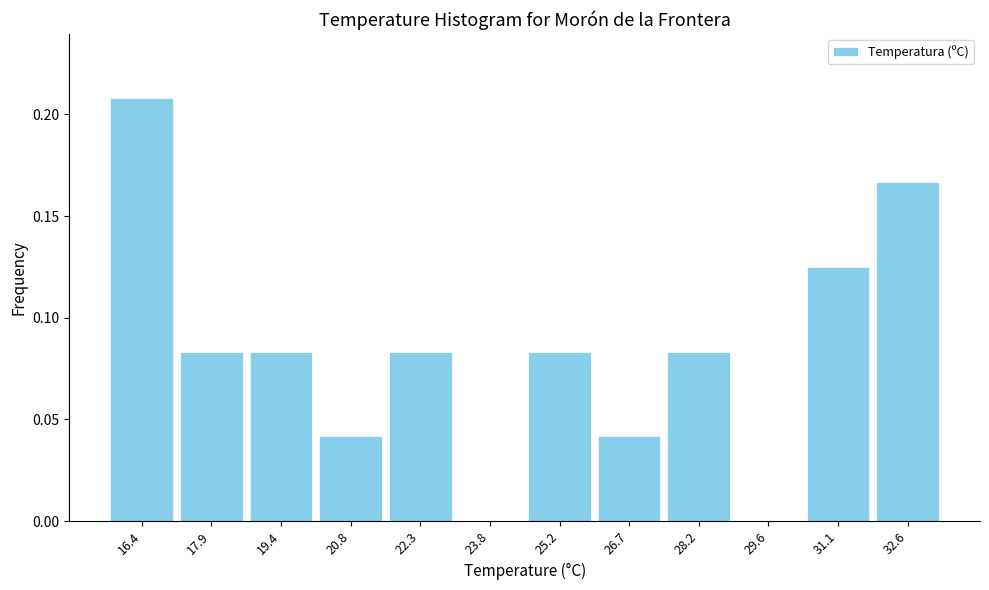

Which range on the x-axis has the tallest bar?

15.8 to 17.2